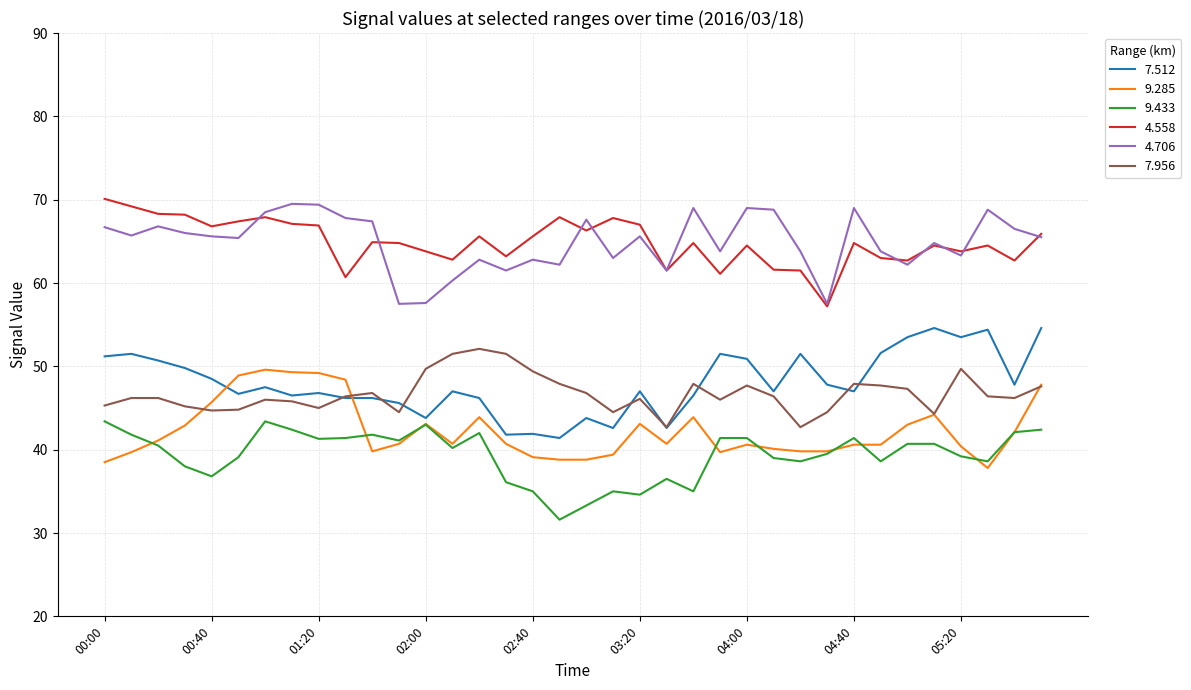

At how many categories does at least one series exceed 40?

36